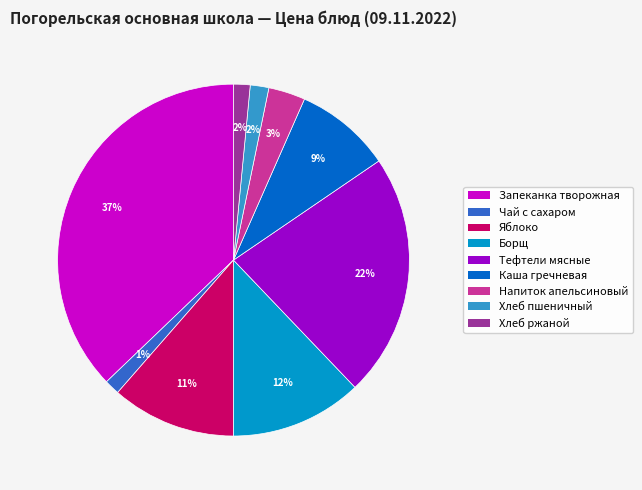

To the nearest percent, what is the difference between the largest and smallest slice percentages?

36%